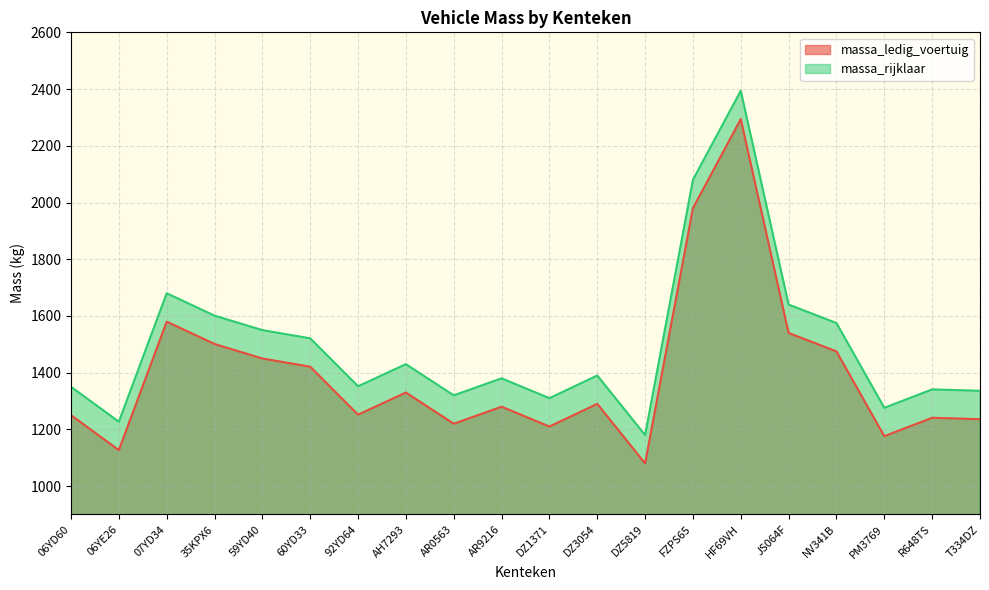

What is the value of the massa_rijklaar point at the 12th from the left?

1390